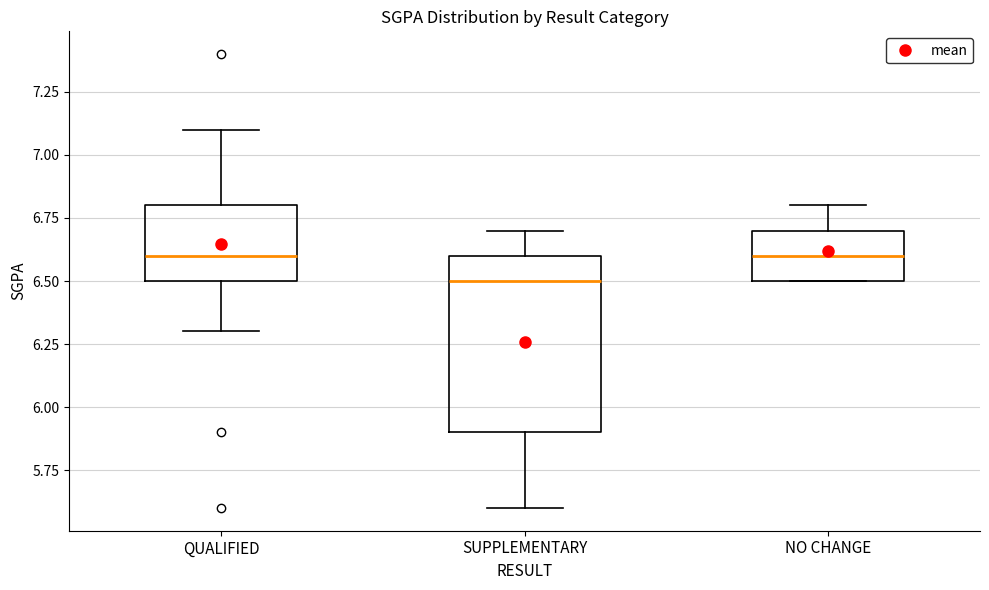

Reading left to right, transcribe this box plot: for each box, give where its median line is, the range the box spans, and where its two whiskers end, as read against the y-axis. The values are not printed on the chart, so give them approximately, as read against the axis.

QUALIFIED: median 6.6, box 6.5 to 6.8, whiskers 6.3 to 7.1
SUPPLEMENTARY: median 6.5, box 5.9 to 6.6, whiskers 5.6 to 6.7
NO CHANGE: median 6.6, box 6.5 to 6.7, whiskers 6.5 to 6.8